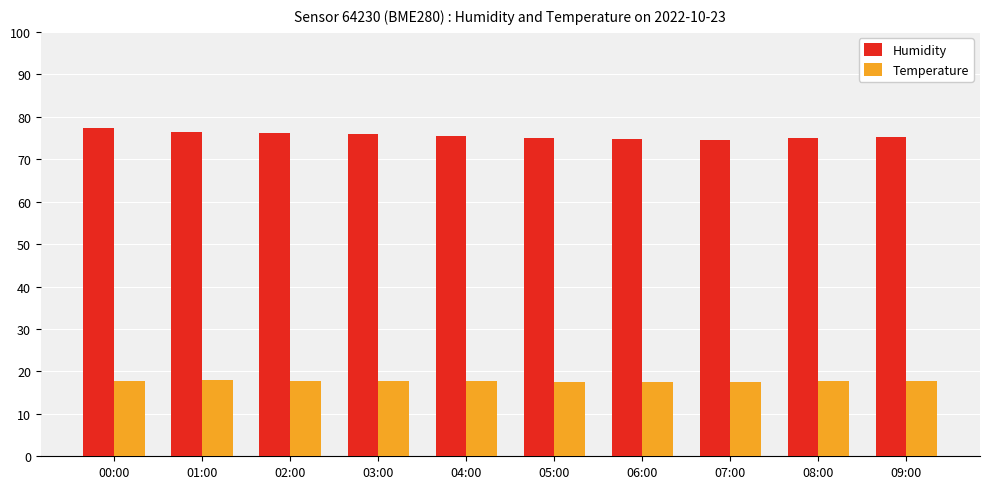

Which series has the largest total across all categories?

Humidity